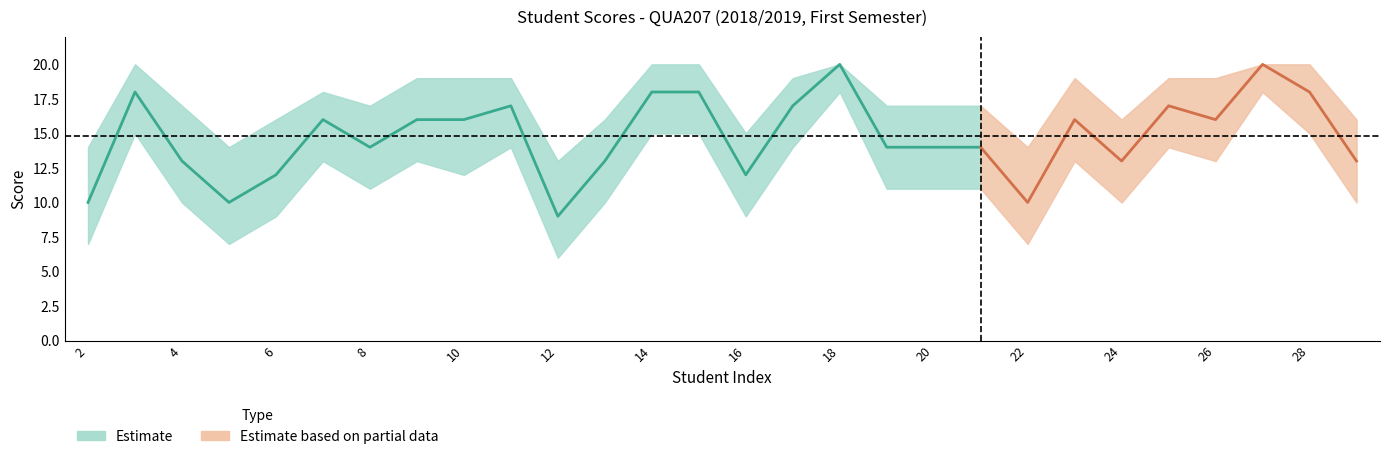

How many values in the Scores series are below 16?

14